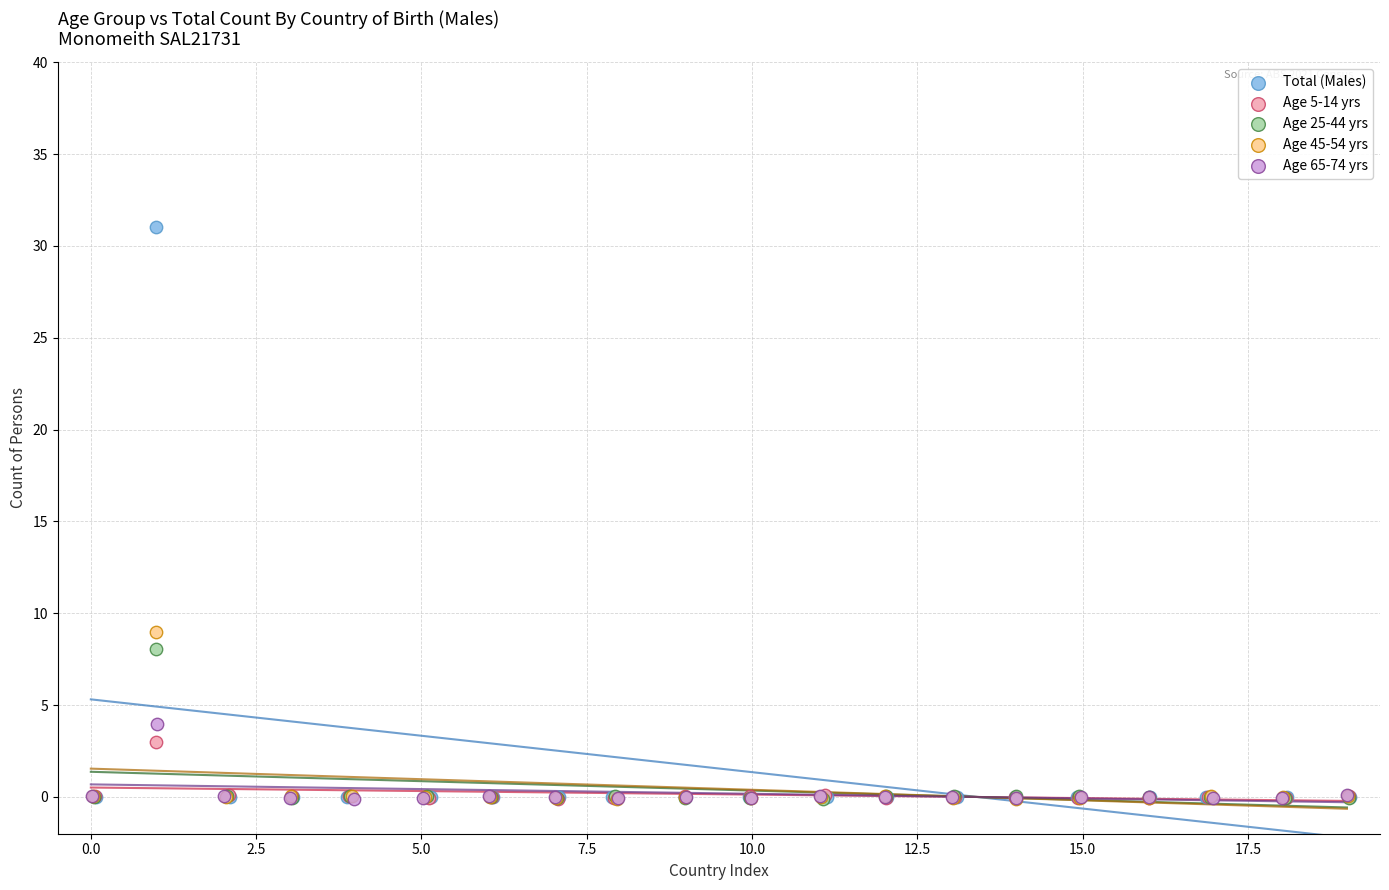

Which series has the largest Y range (max minus min)?

Total (Males)